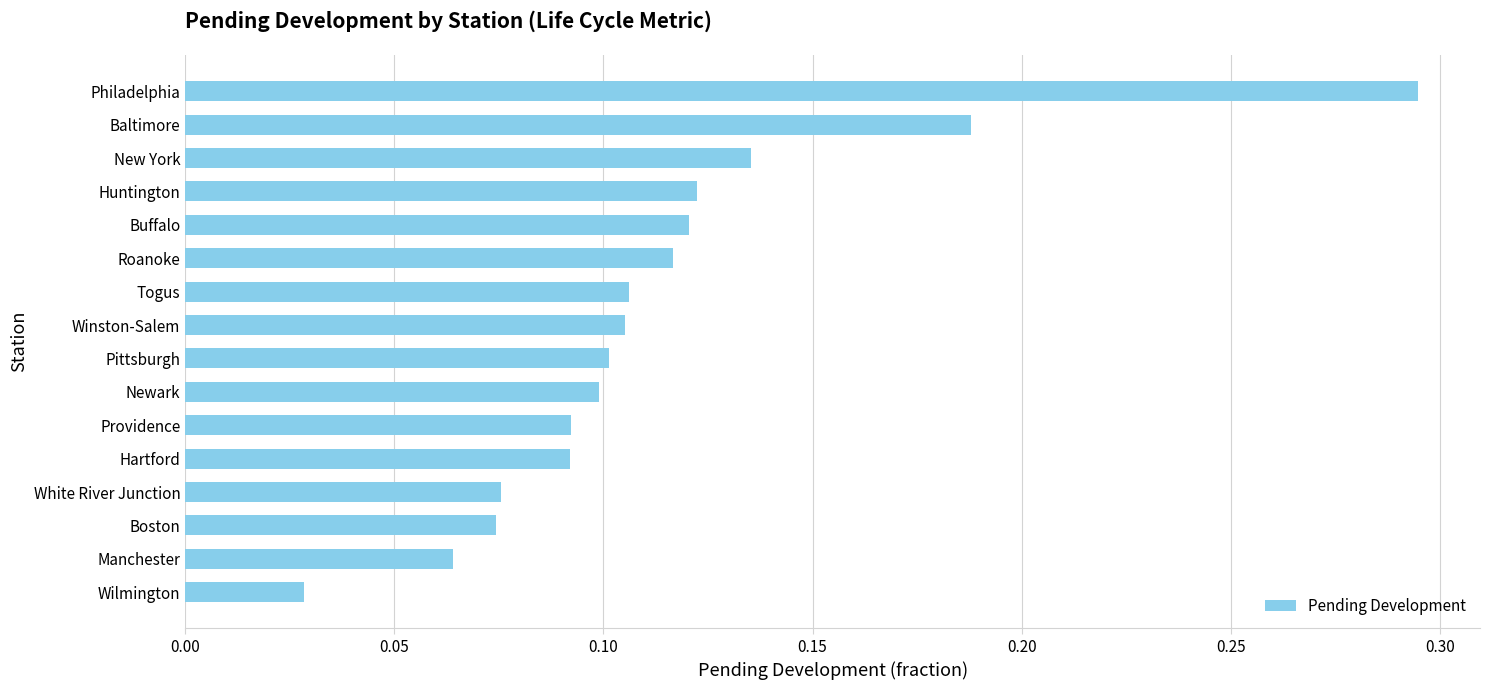

Which label corresponds to the smallest value in the chart?

Wilmington